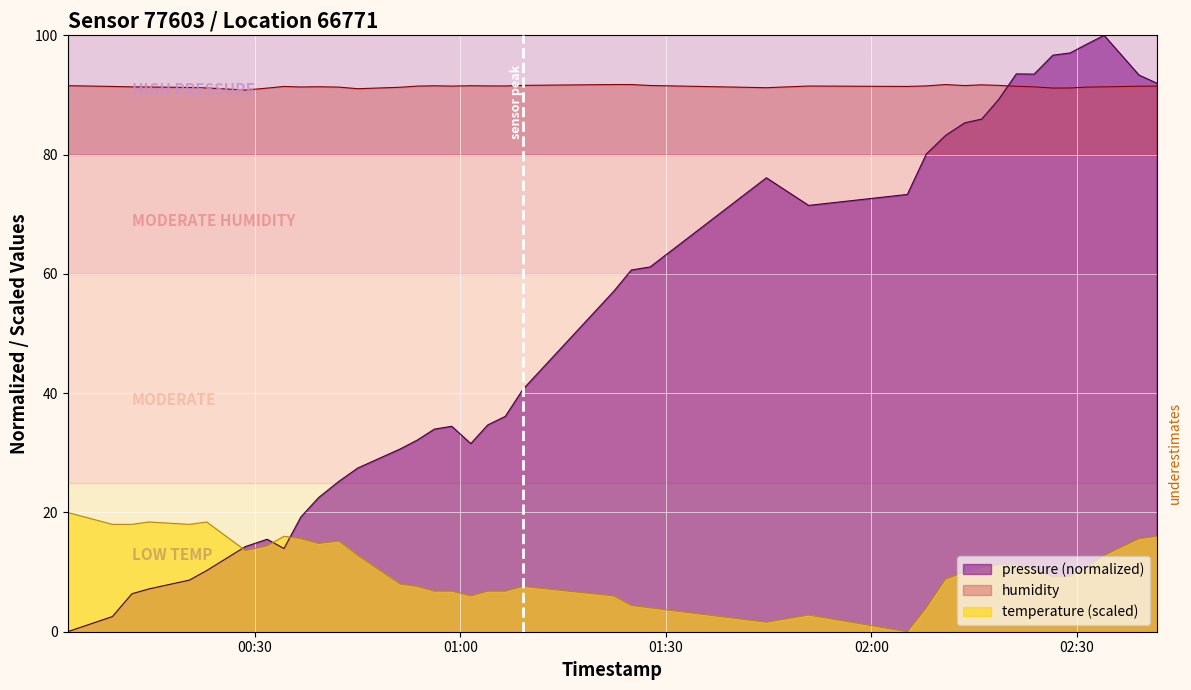

Which series changed the most between 2023-01-19T00:09:13 and 2023-01-19T02:18:35?

pressure